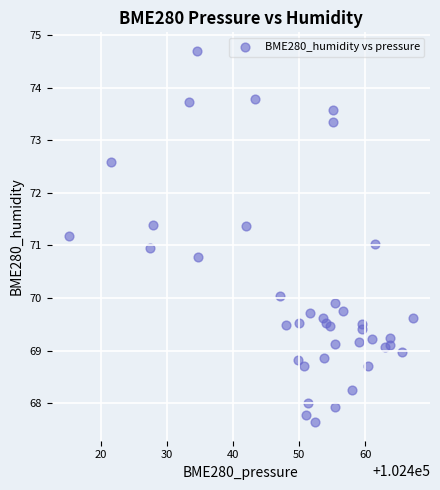

What is the range of X values (max minus min)?

52.0